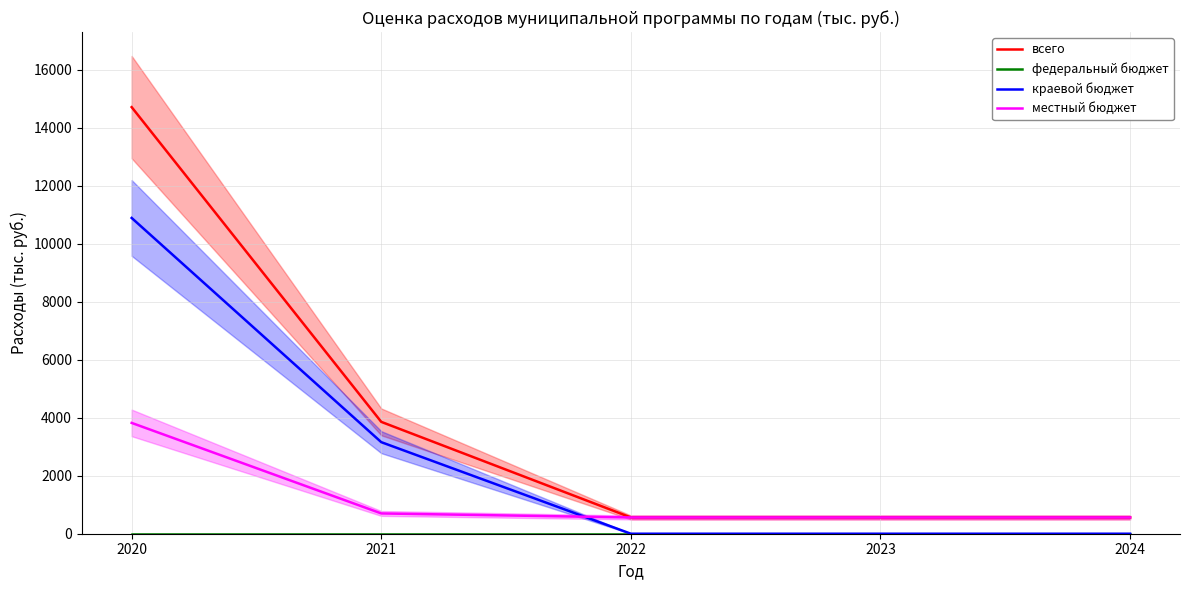

True or false: краевой бюджет has more than 1 interior local peaks.

False